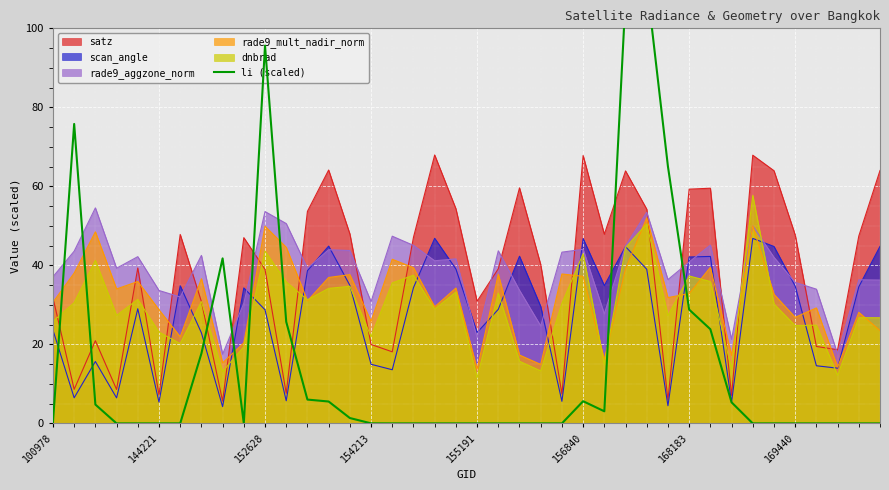

Where is the data nearest to the value 55?

29